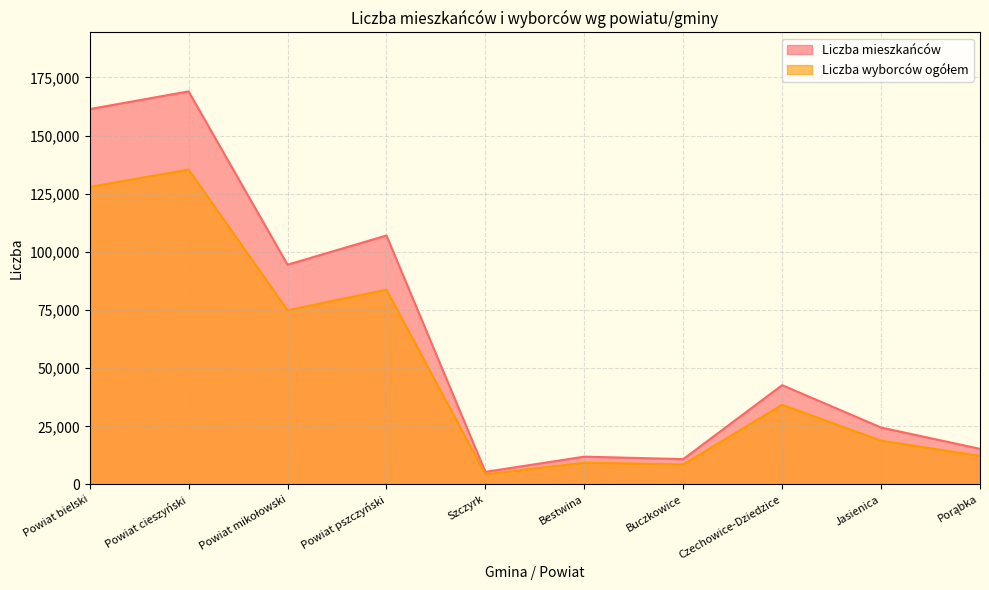

Count the number of data series in this chart.

2